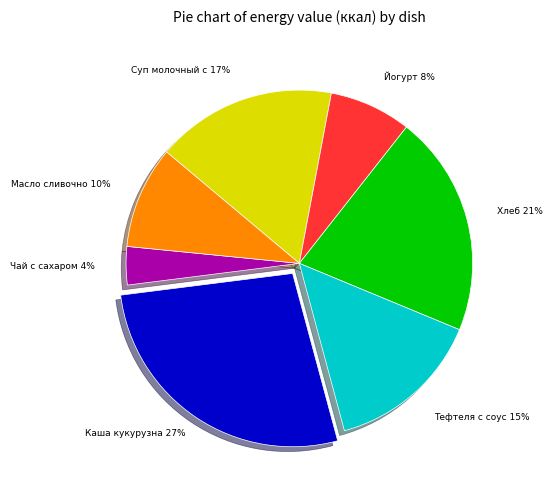

Is there any slice that represents more than half of the pie?

No